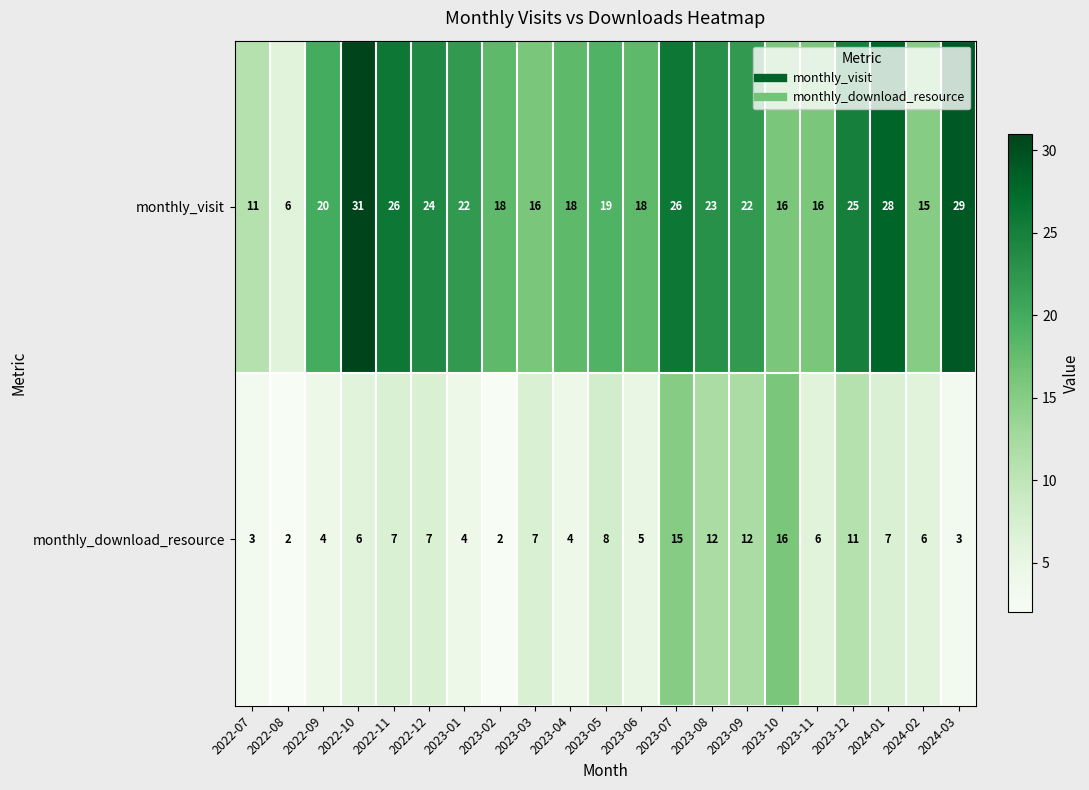

Which series has the widest spread of values?

monthly_visit